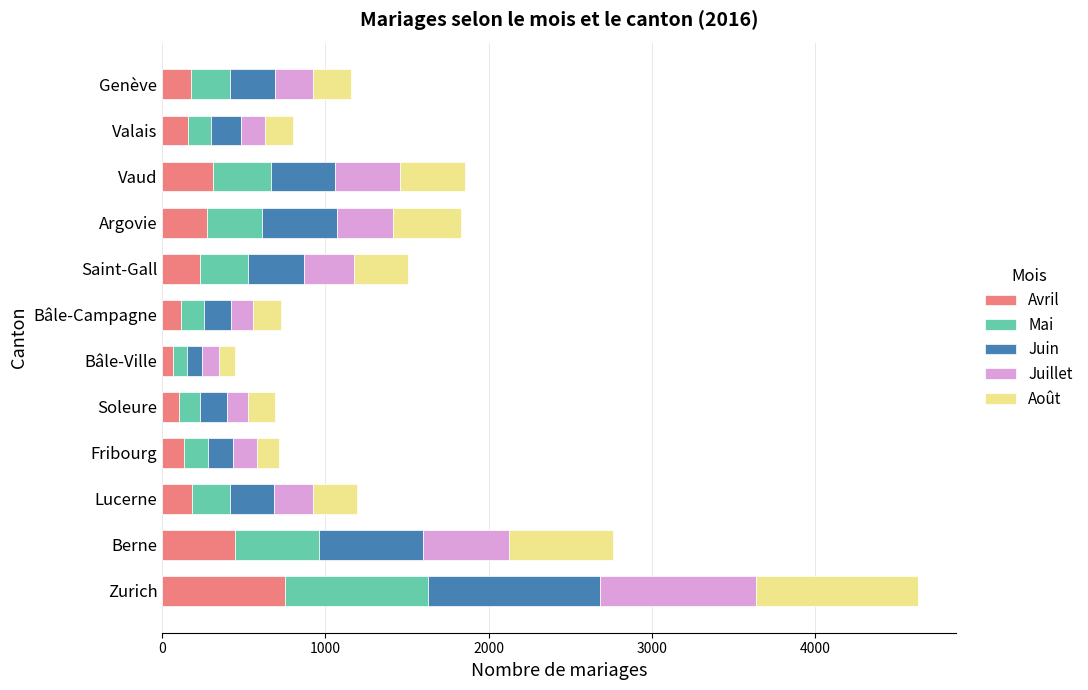

True or false: Avril has a value of 117 at Bâle-Campagne.

True